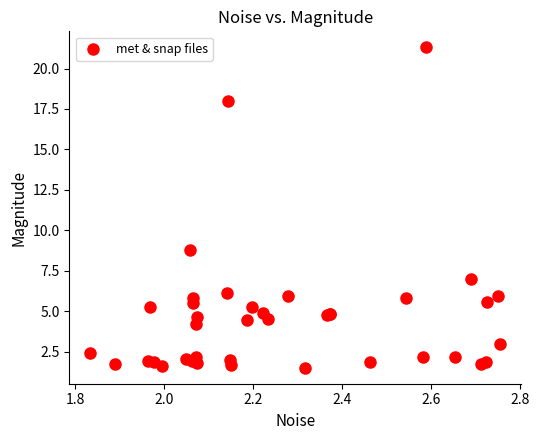

What Y value in the scatter plot is closest to 11?

8.8